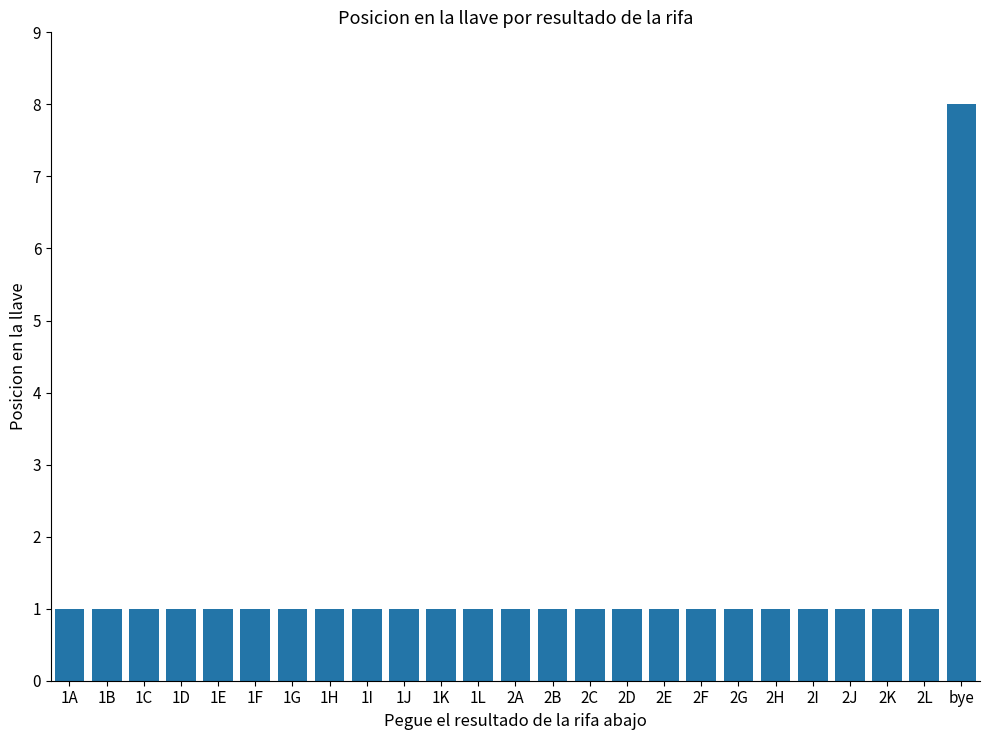

What position from the left is bye?

25